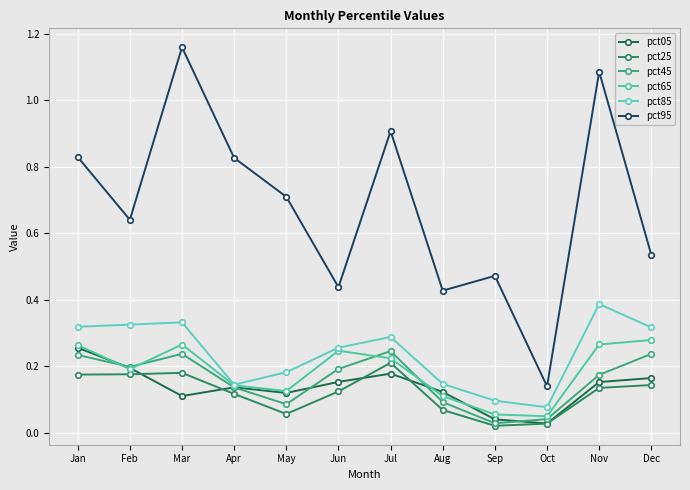

At how many categories does at least one series exceed 0?

12